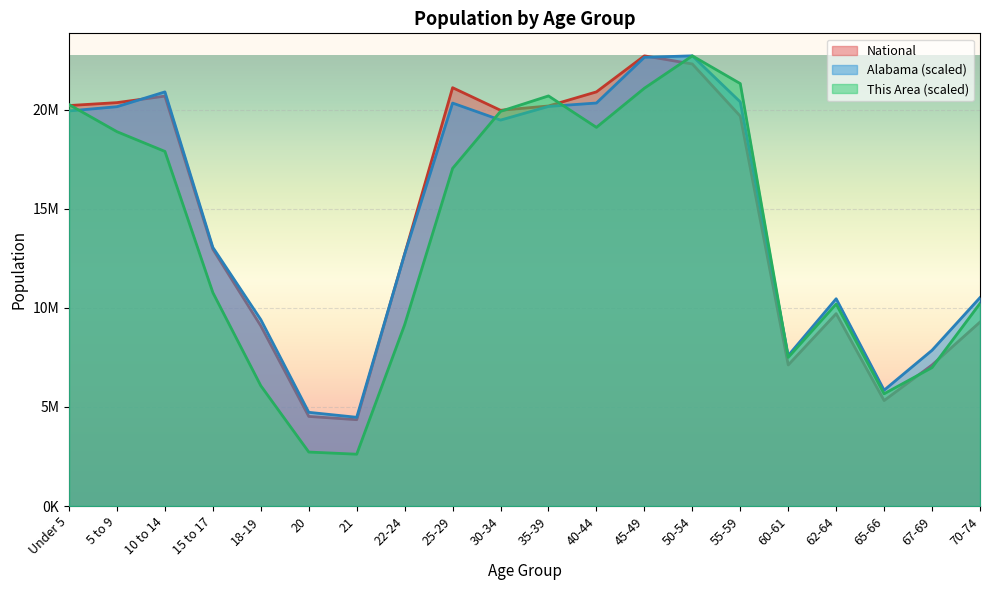

What position from the right is 50-54?

7